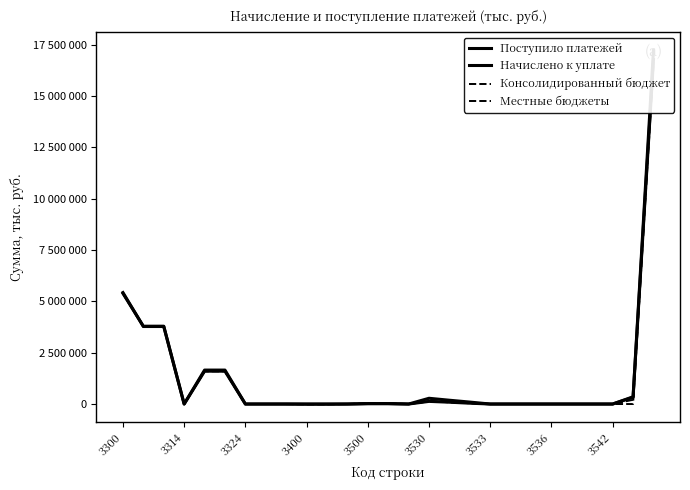

What is the difference between the maximum and minimum values in the Консолидированный бюджет series?

16668118